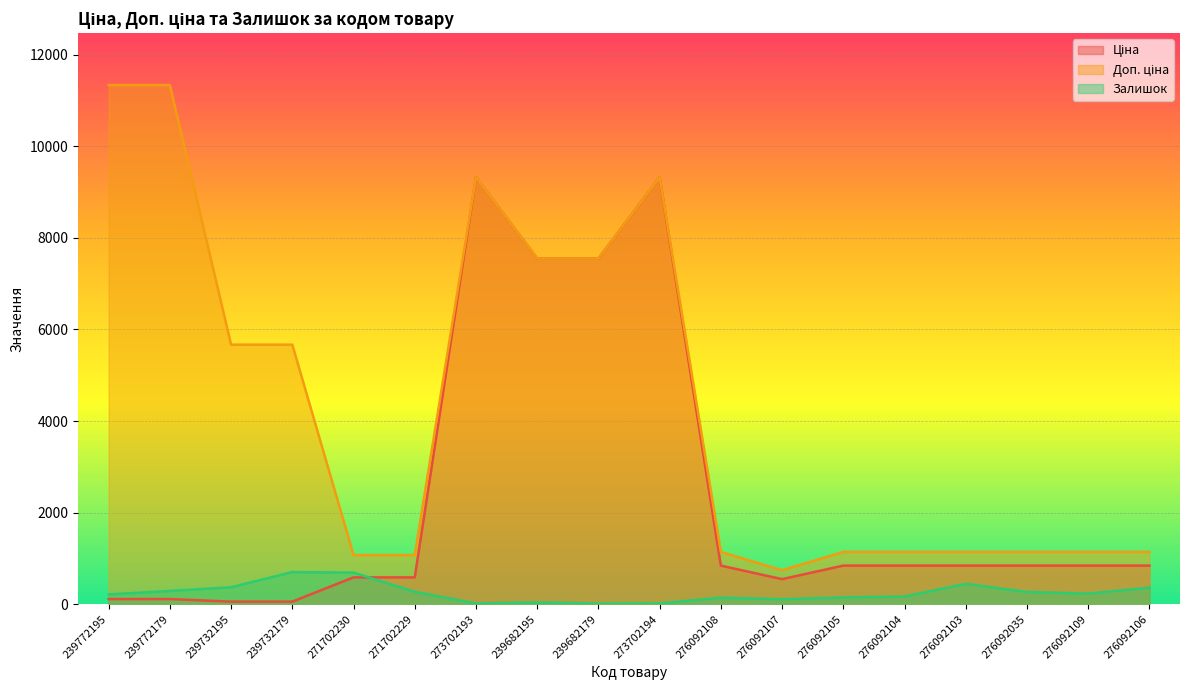

True or false: Доп. ціна and Ціна intersect in this chart.

False